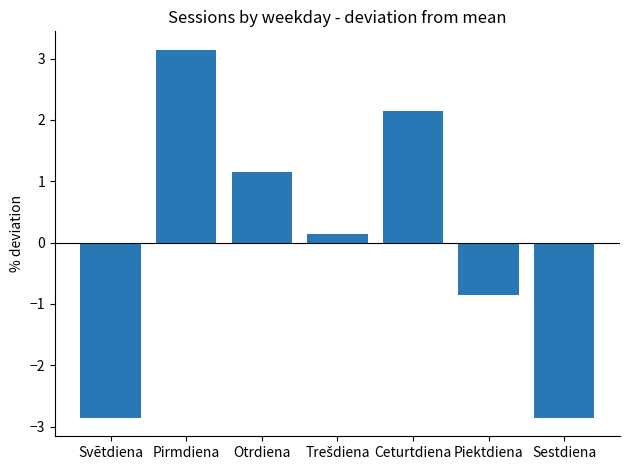

What is the difference between the second highest and second lowest values?

5.0